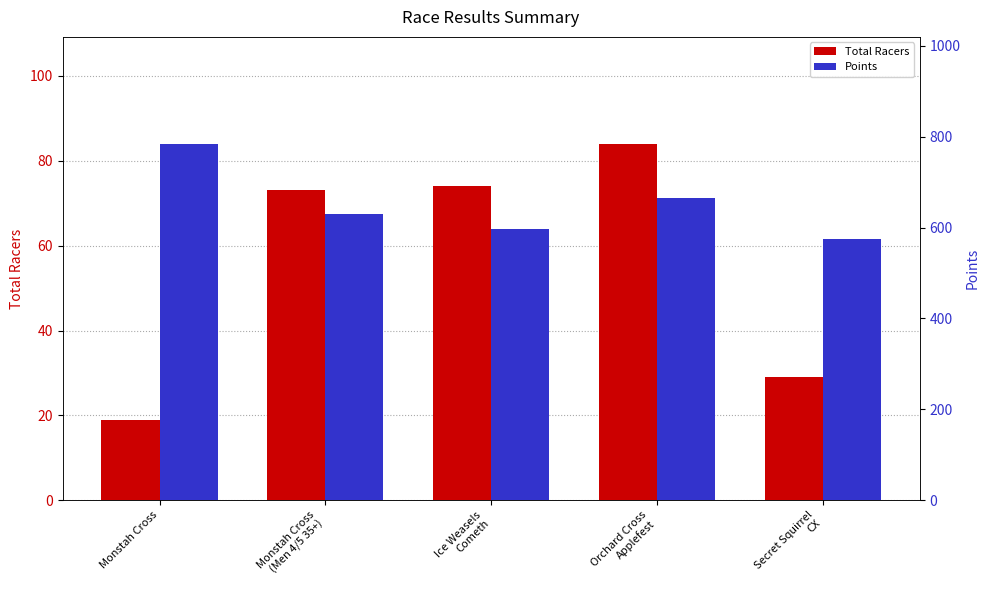

Where is Total Racers nearest to the value 51?

Monstah Cross
(Men 4/5 35+)